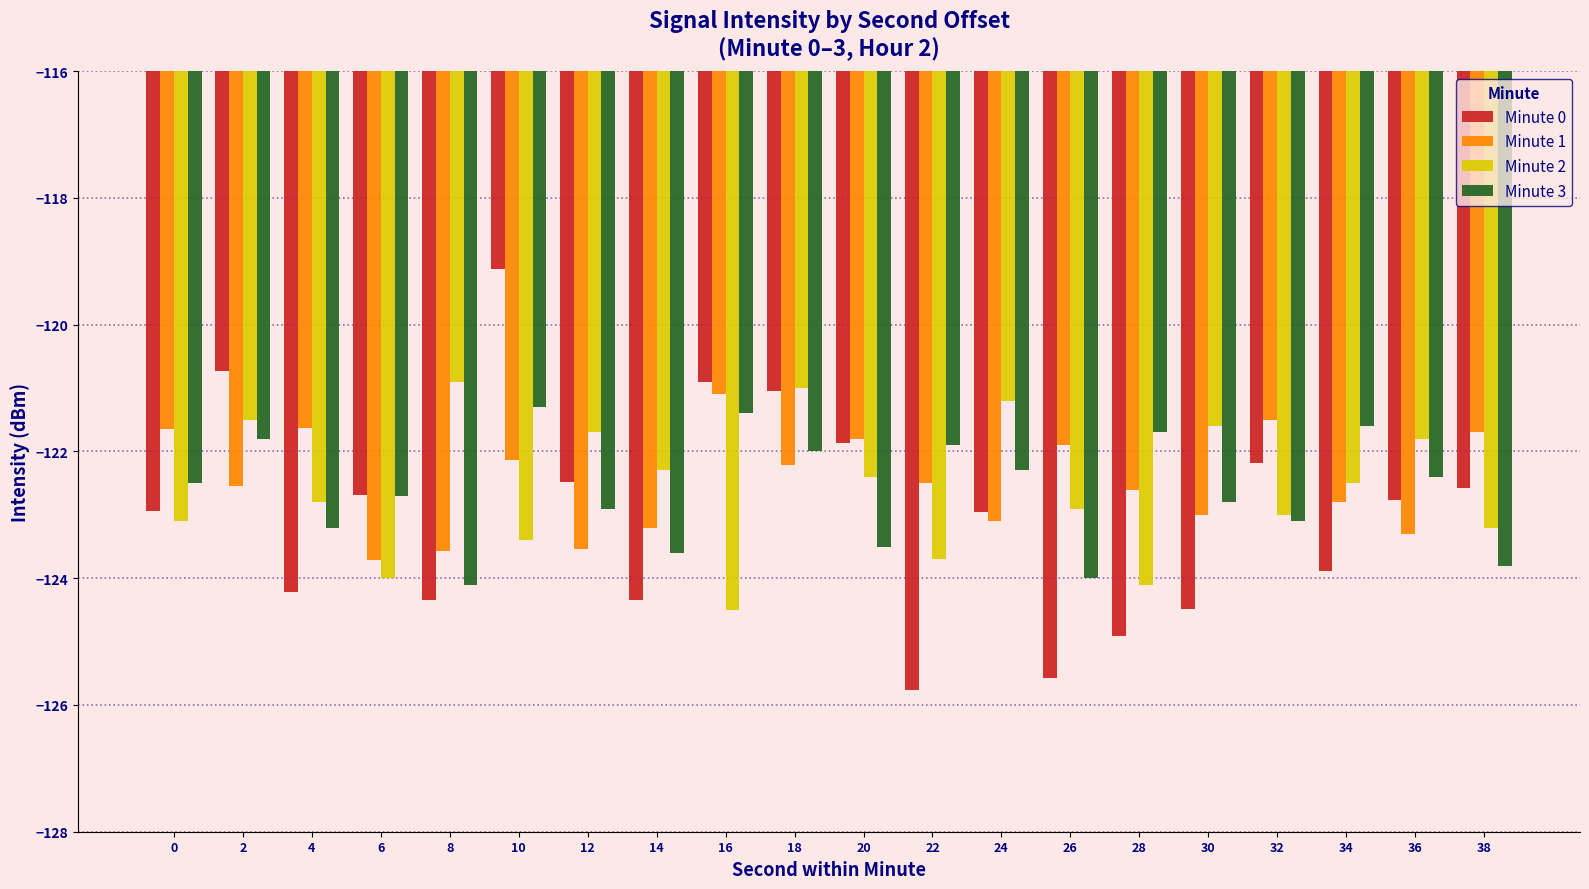

What is the sum of all Minute 2 values?

-2451.6